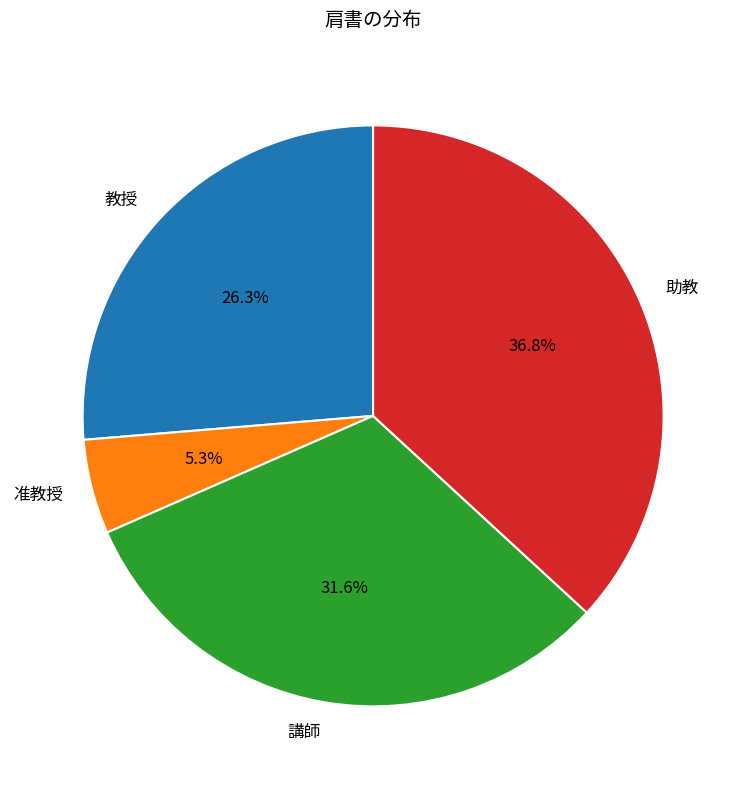

To the nearest percent, what percentage of the pie is 准教授?

5%